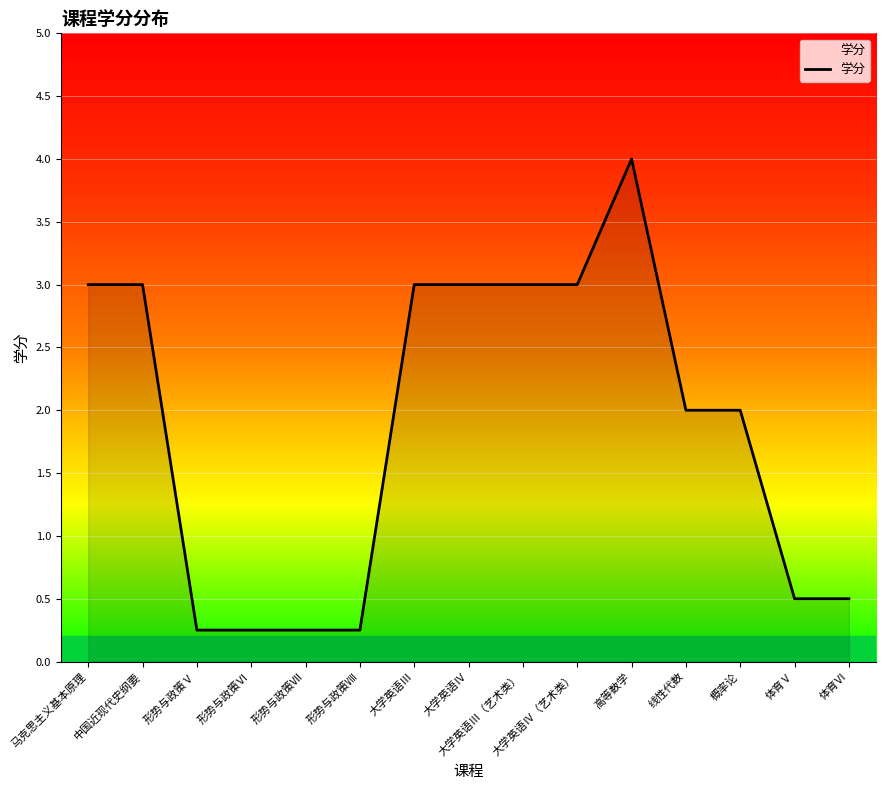

The value at 体育Ⅴ is 0.5. True or false?

True